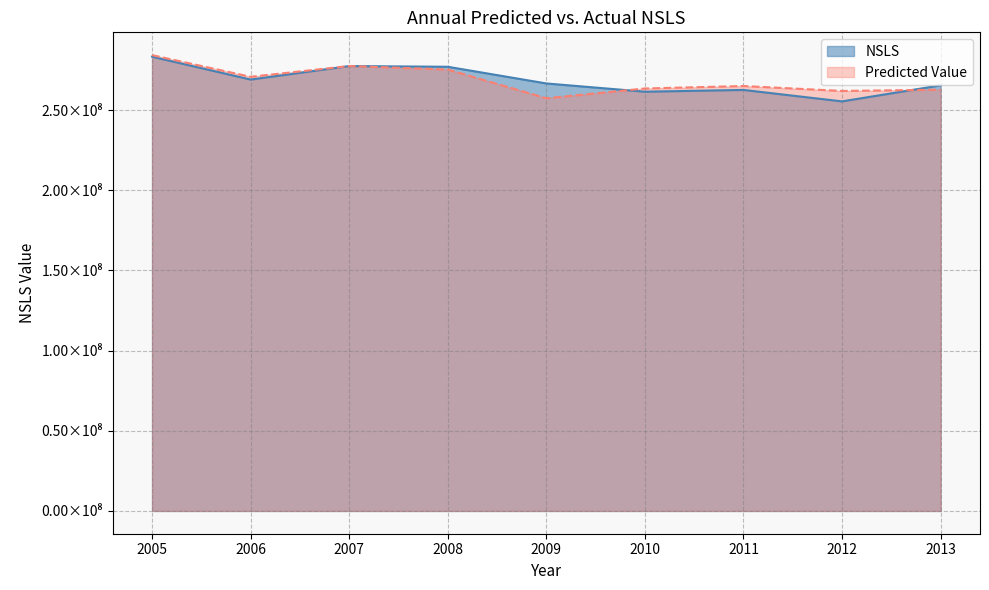

Is the value of Predicted Value at 2007 greater than the value of NSLS at 2008?

Yes